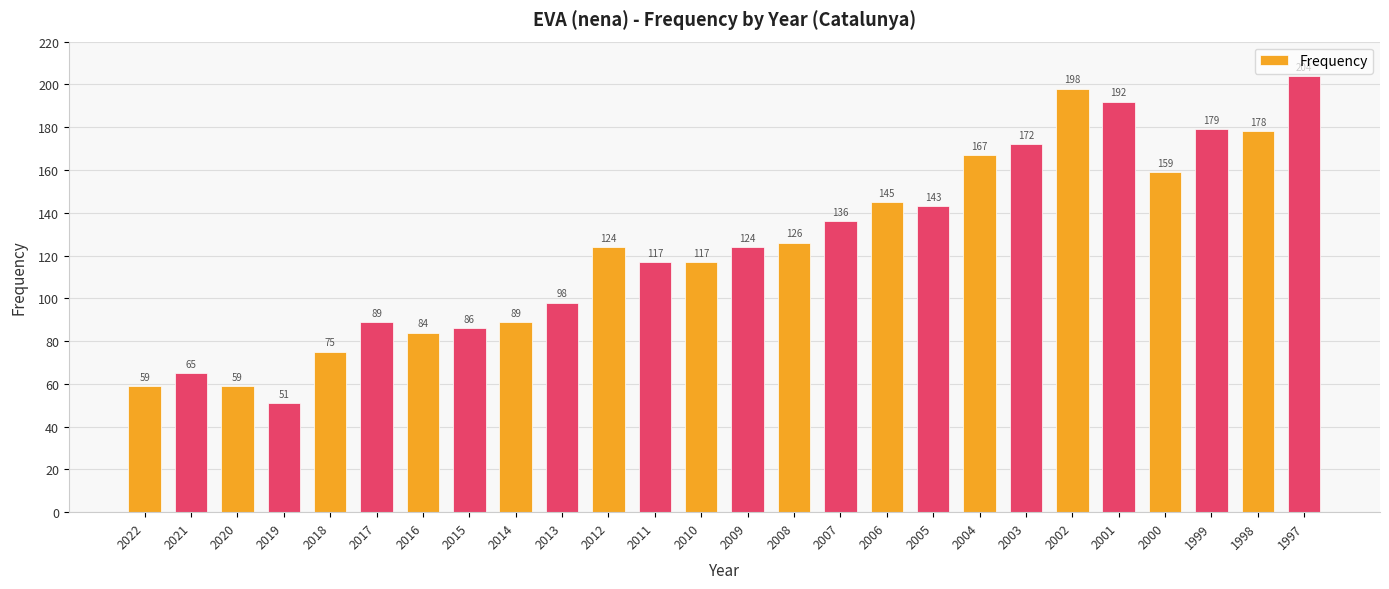

True or false: the data shows 57 at 1999.

False